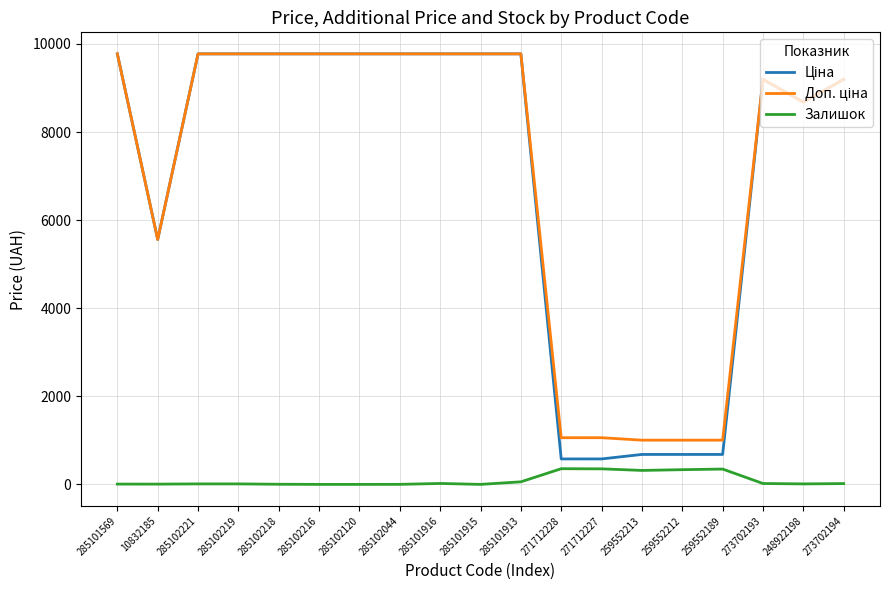

What is the greatest value displayed?

9775.5